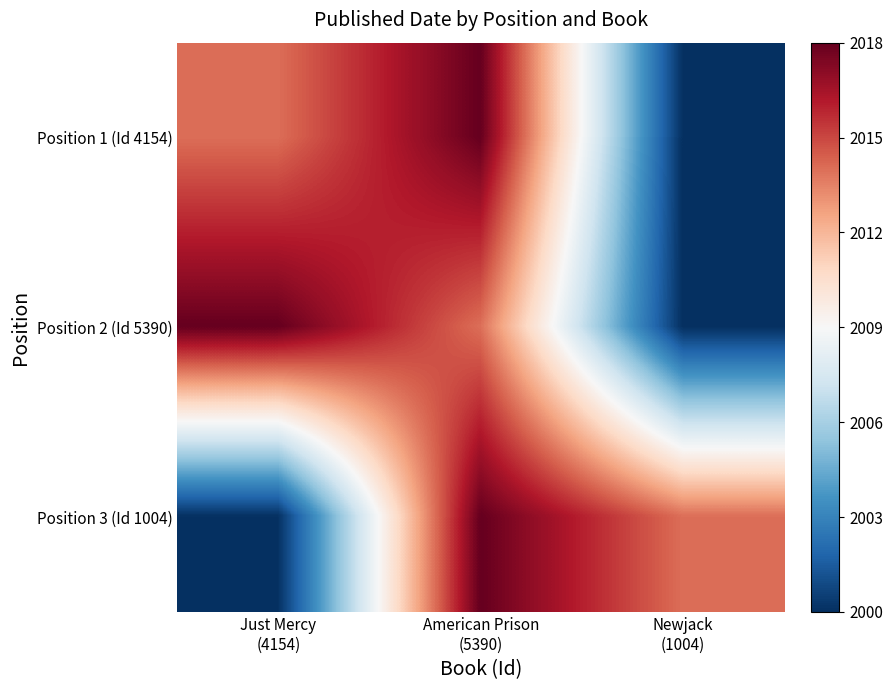

Which series has the largest range (max minus min)?

Position 1 (Id 4154)